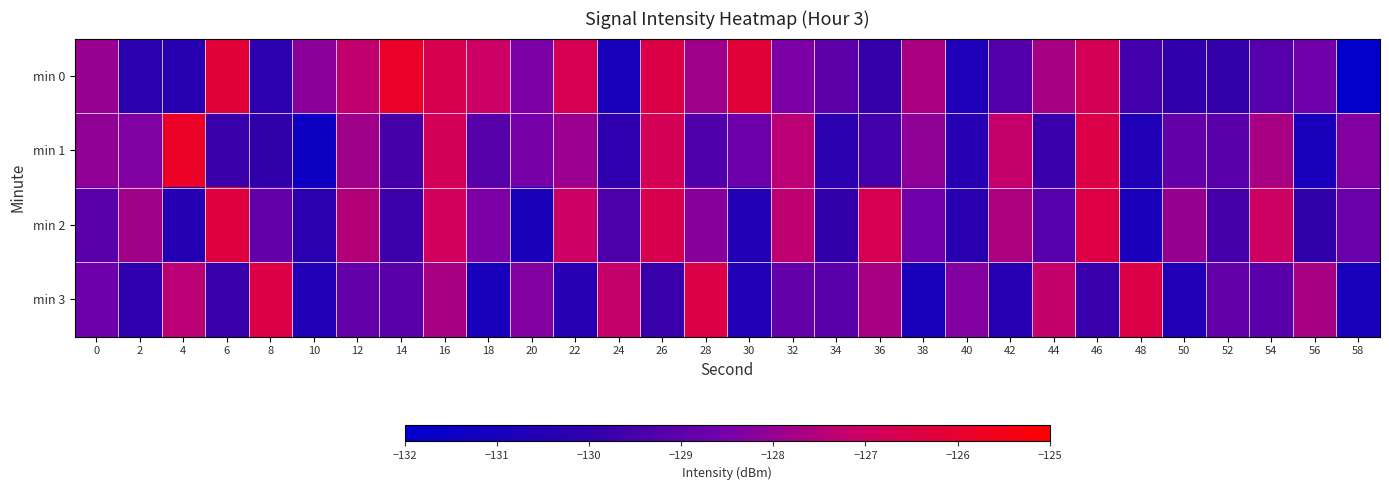

What is the smallest value displayed?

-131.9